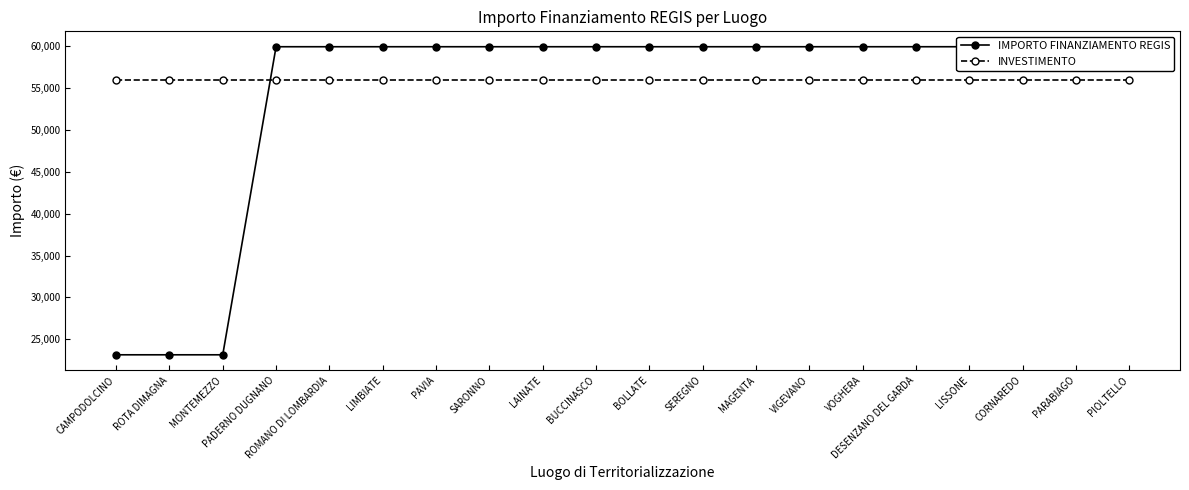

Which series has the largest total across all categories?

INVESTIMENTO